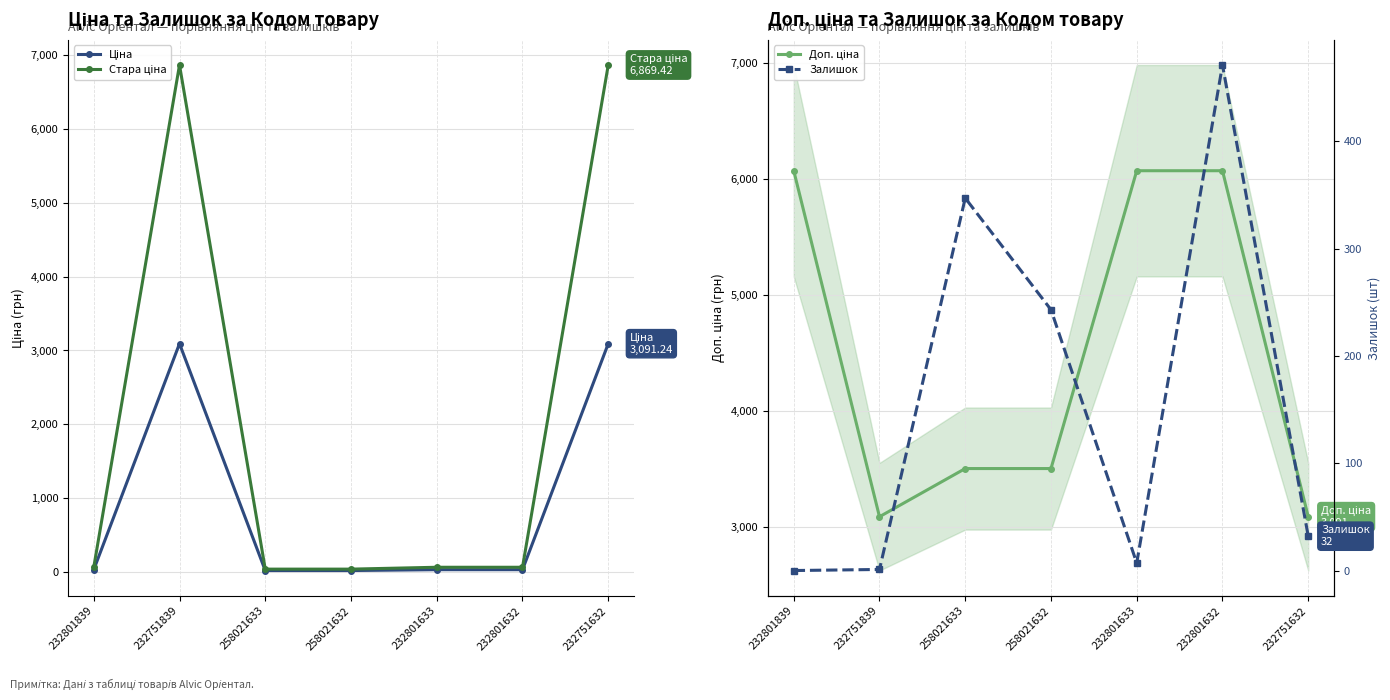

Where do Залишок and Ціна first cross each other?

232751839 and 258021633